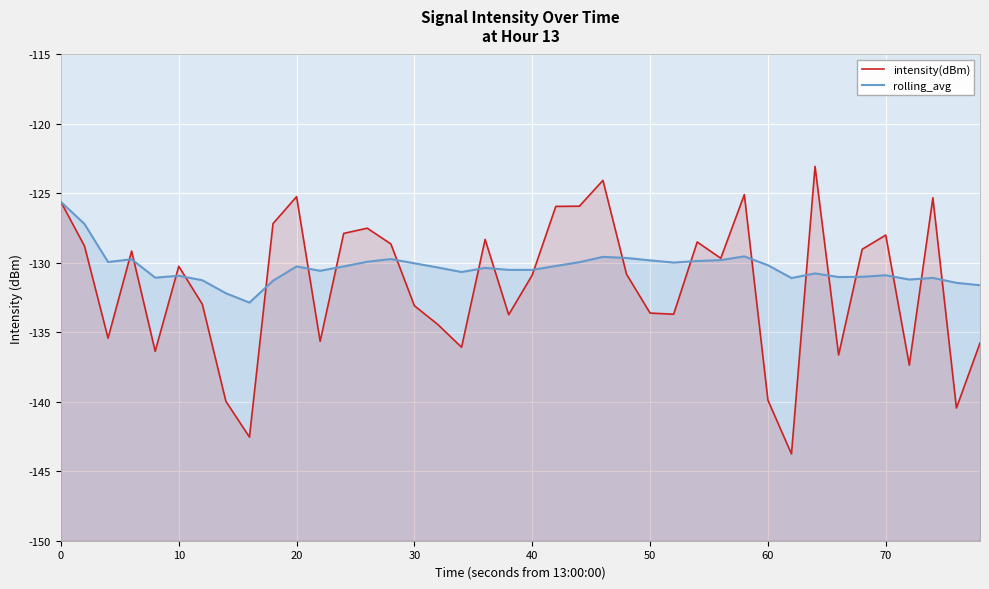

How many intersections are there between intensity(dBm) and rolling_avg?

20